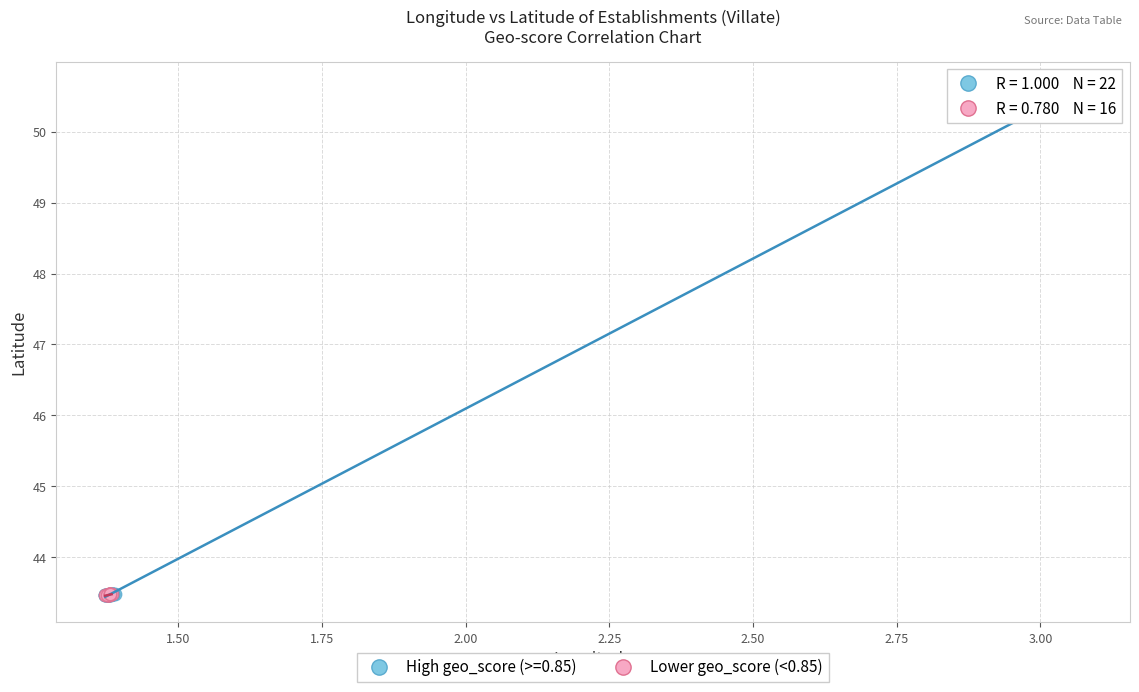

Which series has the widest spread of Y values?

High geo_score (>=0.85)